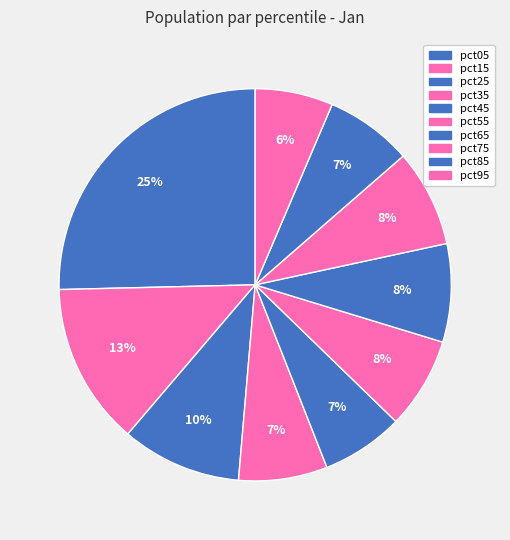

How many segments does this pie chart have?

10